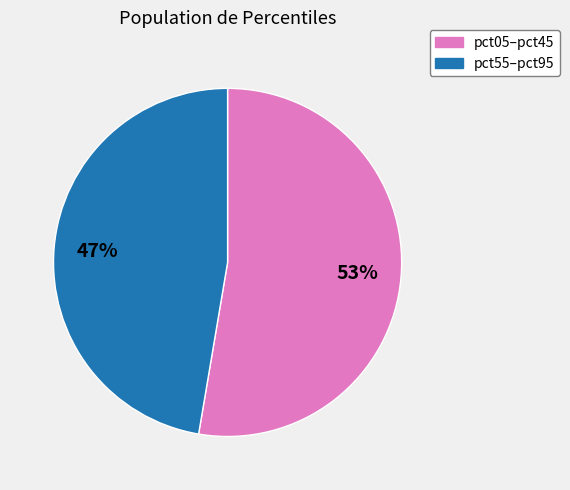

To the nearest percent, what is the average slice percentage?

50%